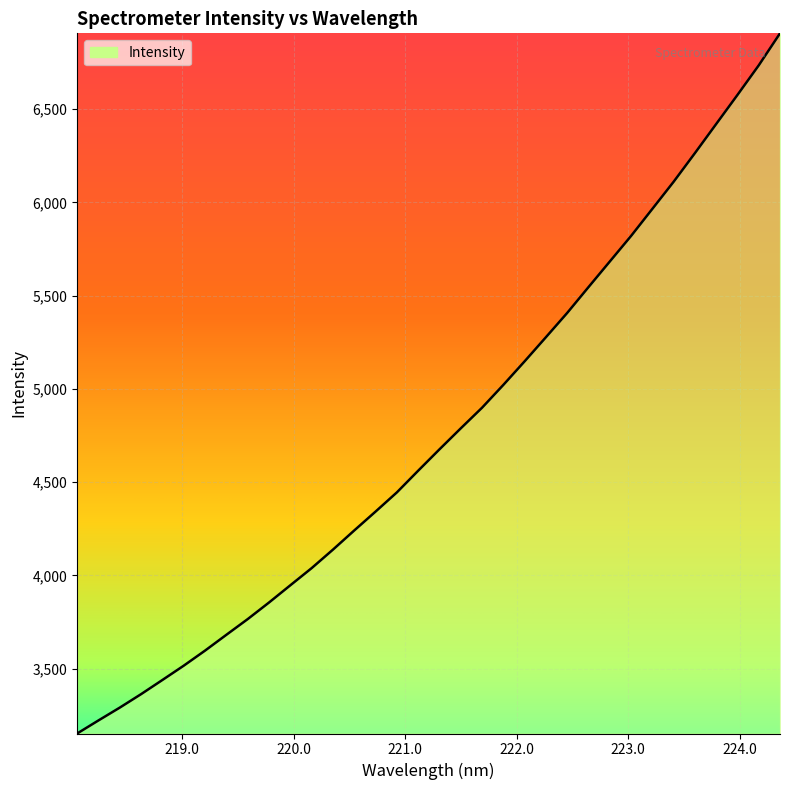

What is the sum of all values?

161856.5